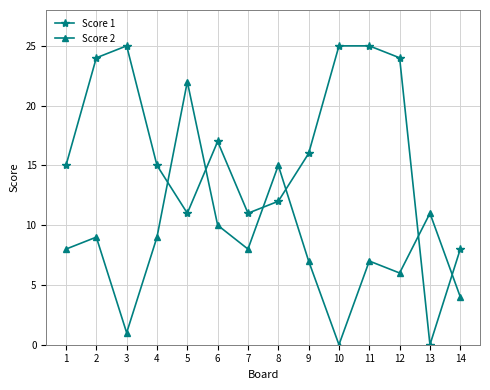

True or false: Score 1 has a value of 15 at 1.

True